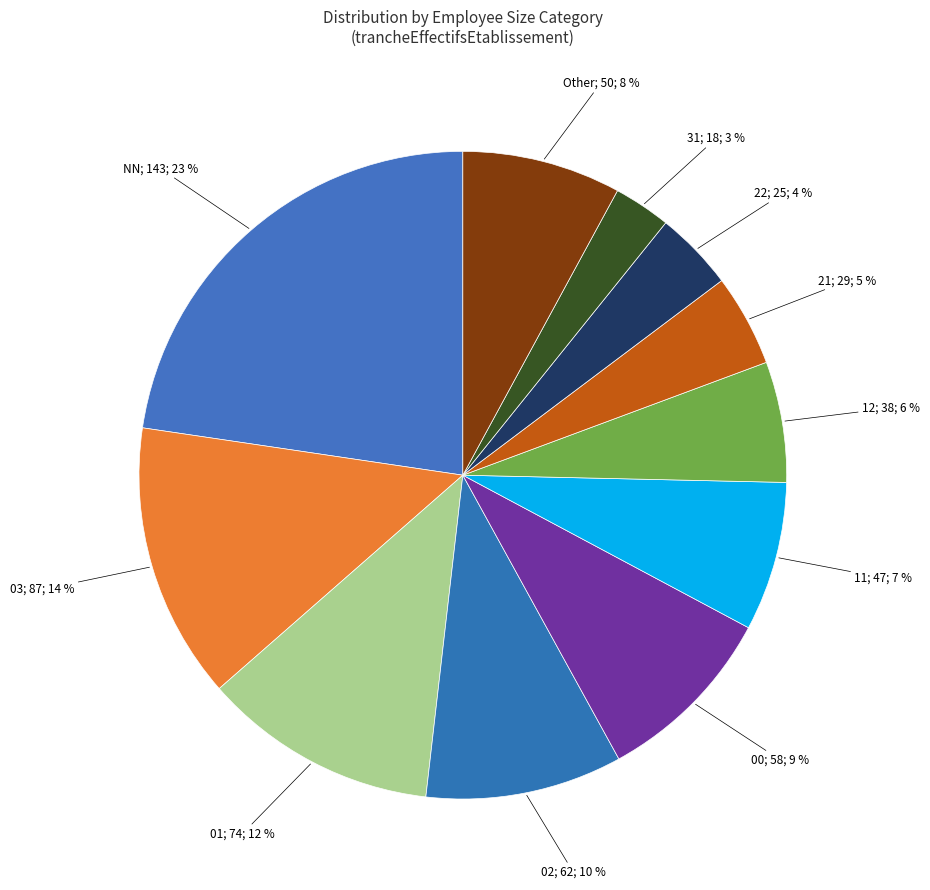

How many slices are in this pie chart?

11